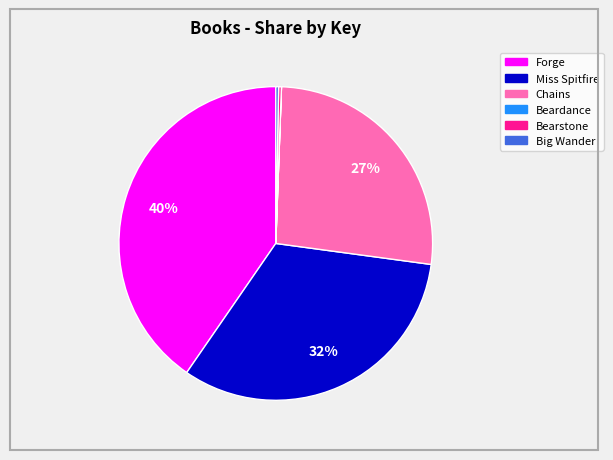

Is it true that Big Wander is 0% of the pie?

True